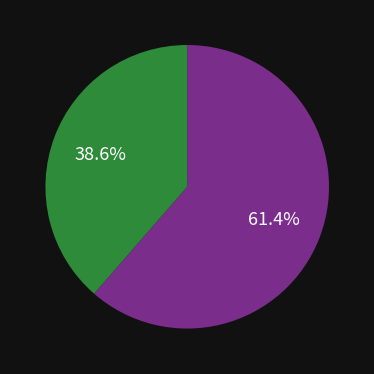

Does any single category account for the majority?

Yes